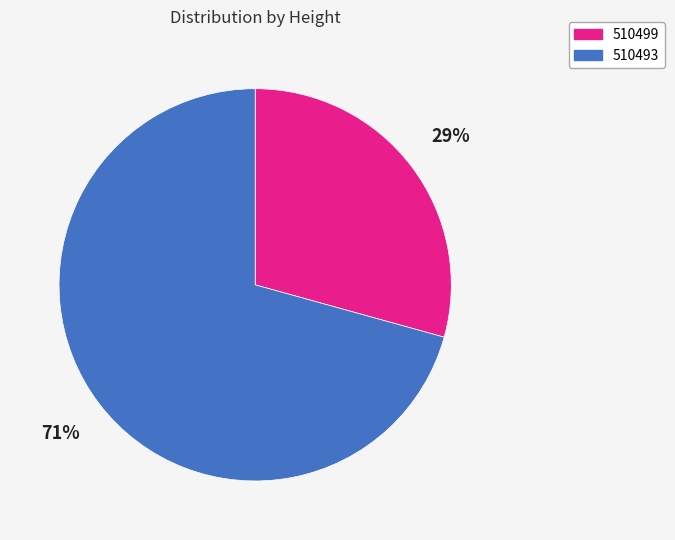

What percentage is the 510493 slice, to the nearest percent?

71%